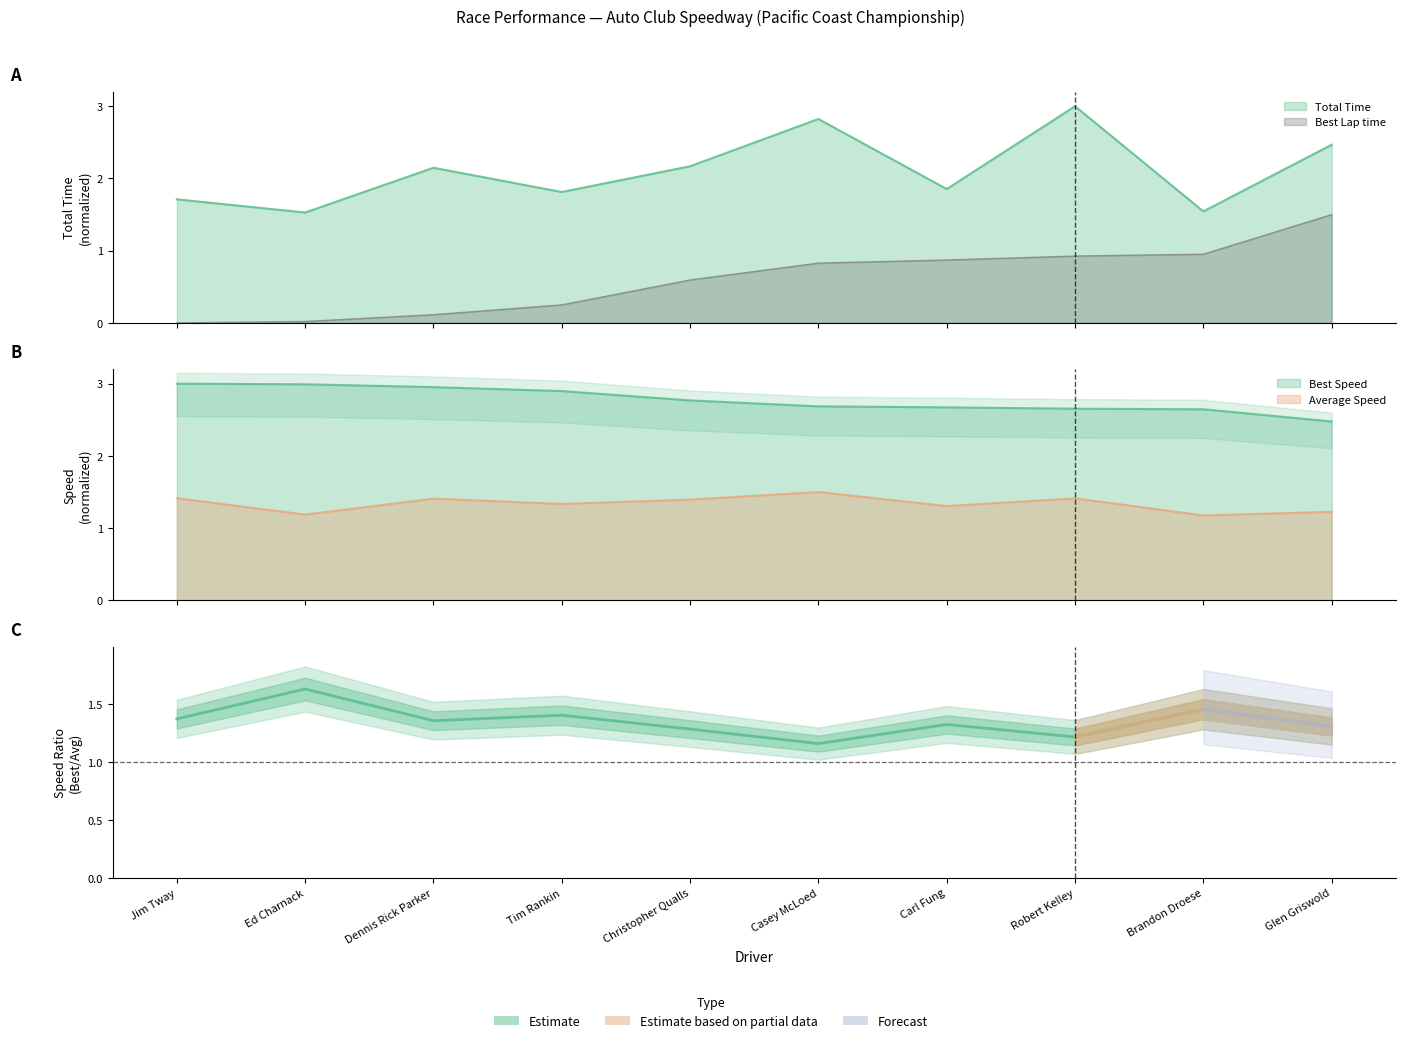

What is the value of the 4th point from the left?

1.4